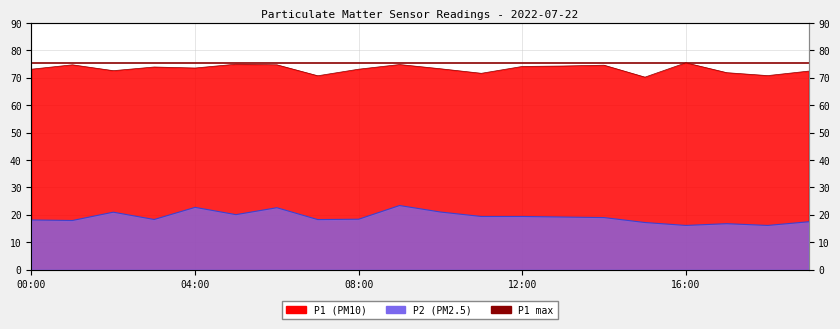

Where is P1 nearest to the value 72?

17:00